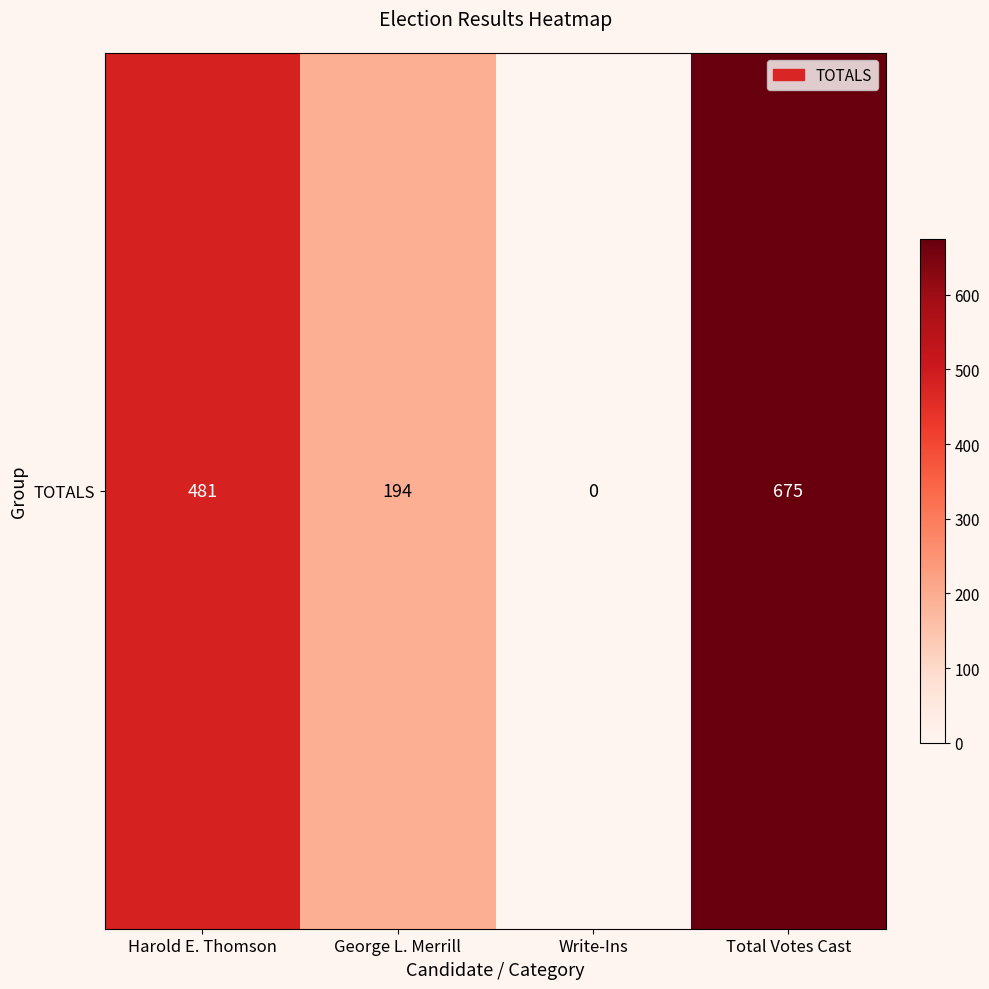

Reading left to right, list all the values displayed in this chart.

Harold E. Thomson=481	George L. Merrill=194	Write-Ins=0	Total Votes Cast=675